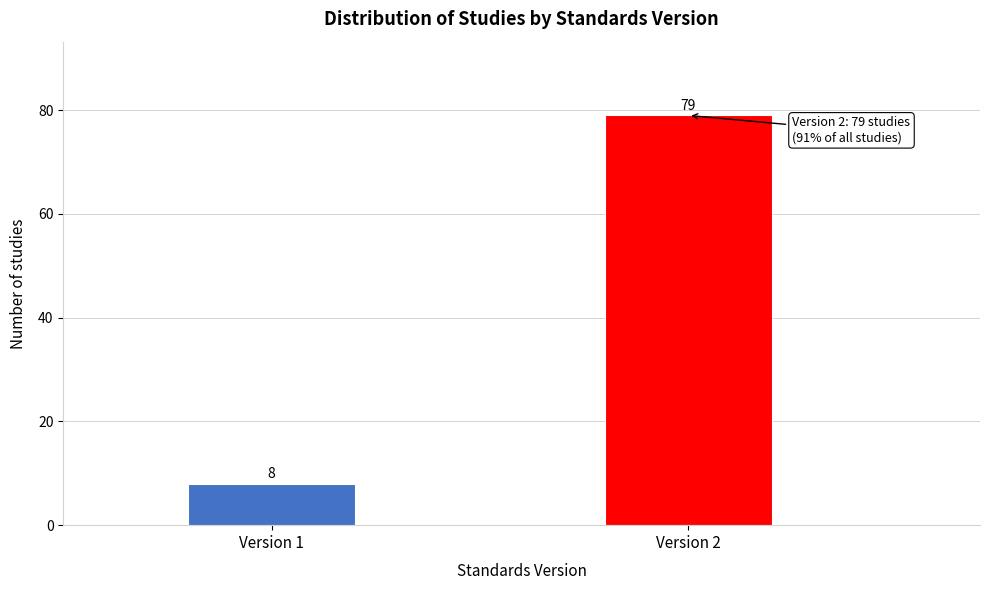

Reading left to right, transcribe all the data shown in this chart.

Version 1=8	Version 2=79